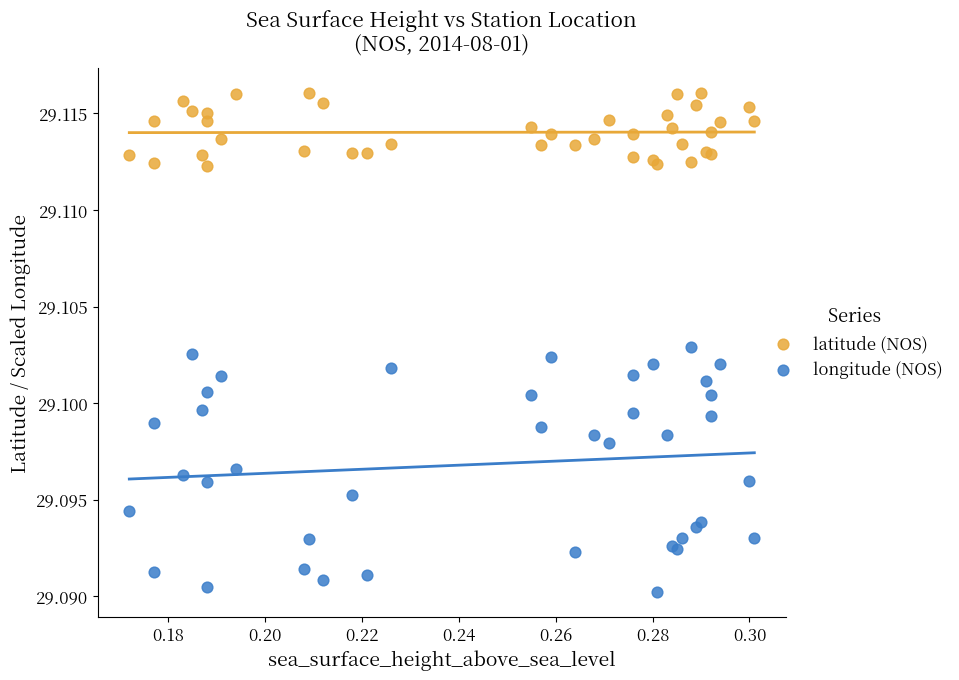

Which series has the largest Y range (max minus min)?

longitude (NOS)